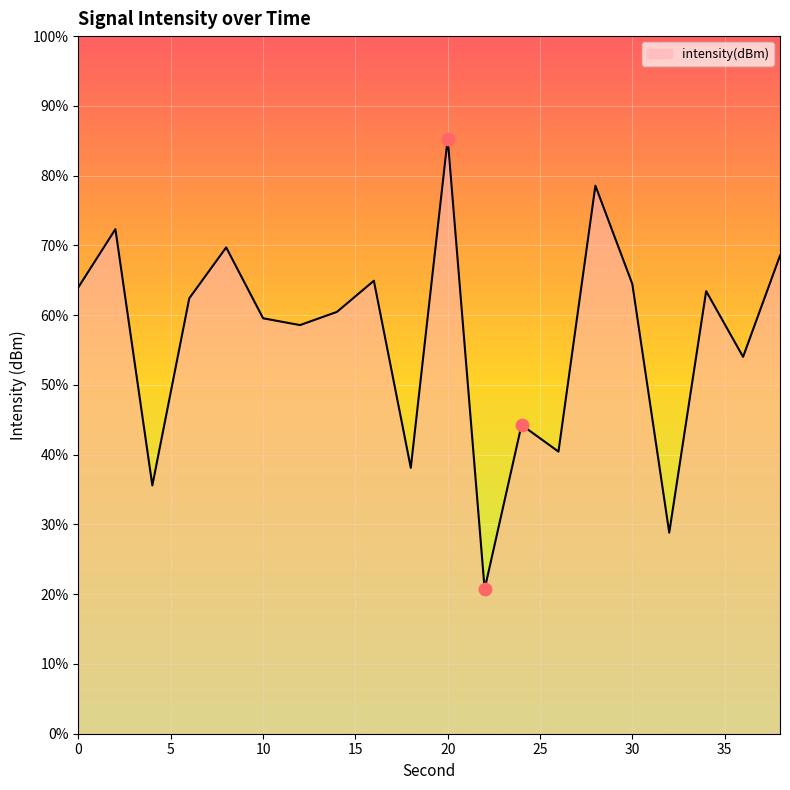

Between 36 and 22, which is larger?

36